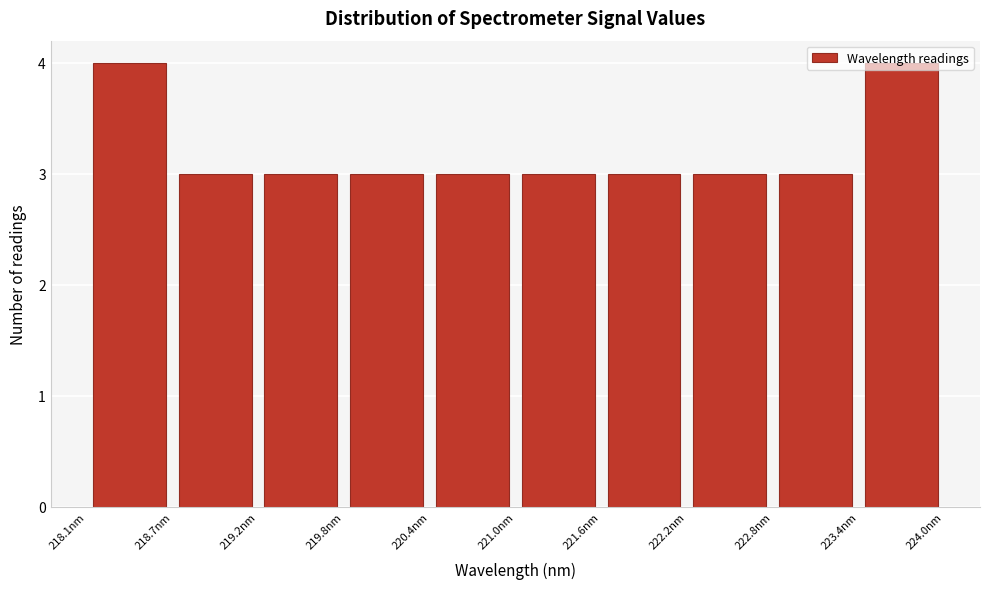

How tall is the bar that spans 223.4 to 224.0 on the x-axis? Neither the bar edges nor the heights are printed on the chart, so give them approximately, as read against the axes.

4